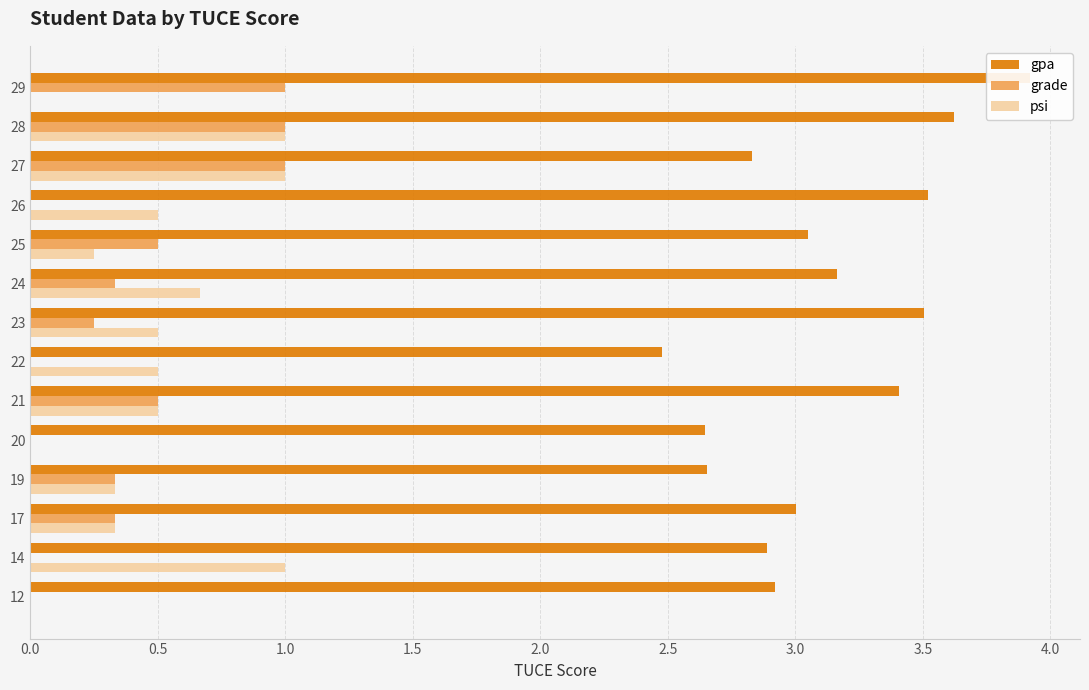

Is the value of psi at 19 greater than the value of gpa at 22?

No